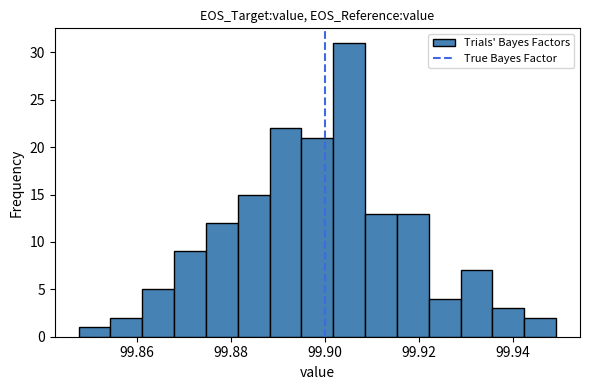

Around what value on the x-axis is the tallest bar? Give the approximate position of its centre, as read against the axis.

99.906